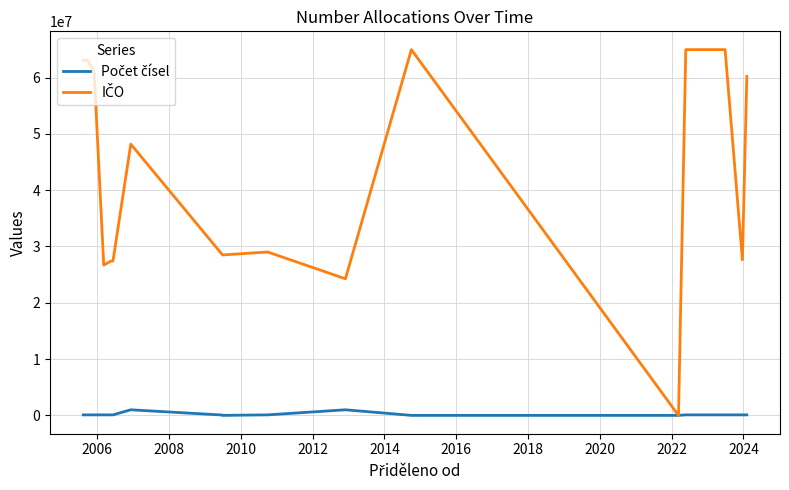

What is the sum of all Počet čísel values?

3230000